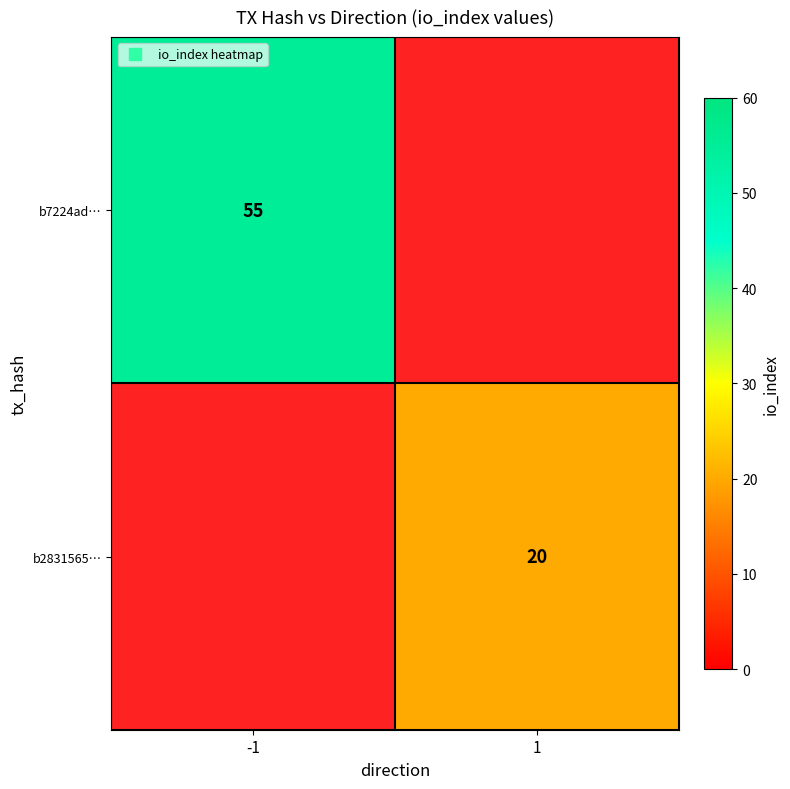

Which series has the largest range (max minus min)?

b7224ad…